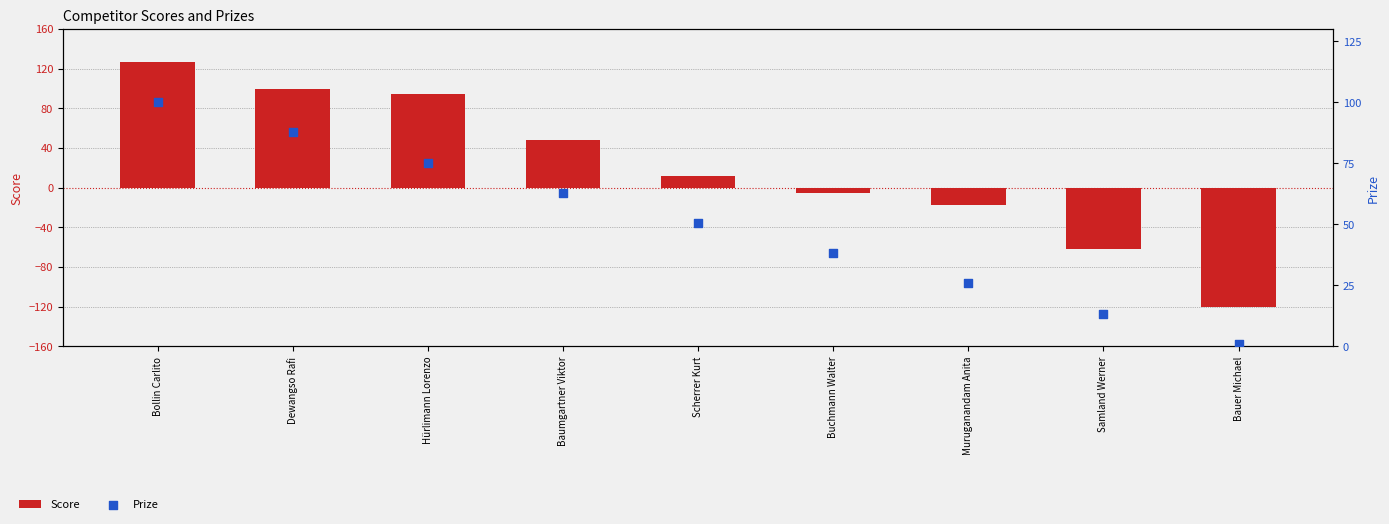

What are all the series names shown in the legend?

Score, Prize